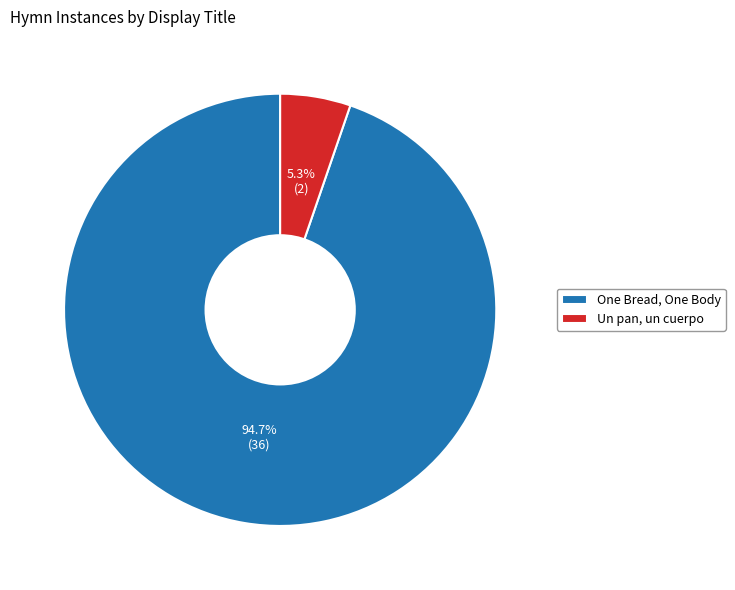

To the nearest percent, what percentage of the pie is One Bread, One Body?

95%